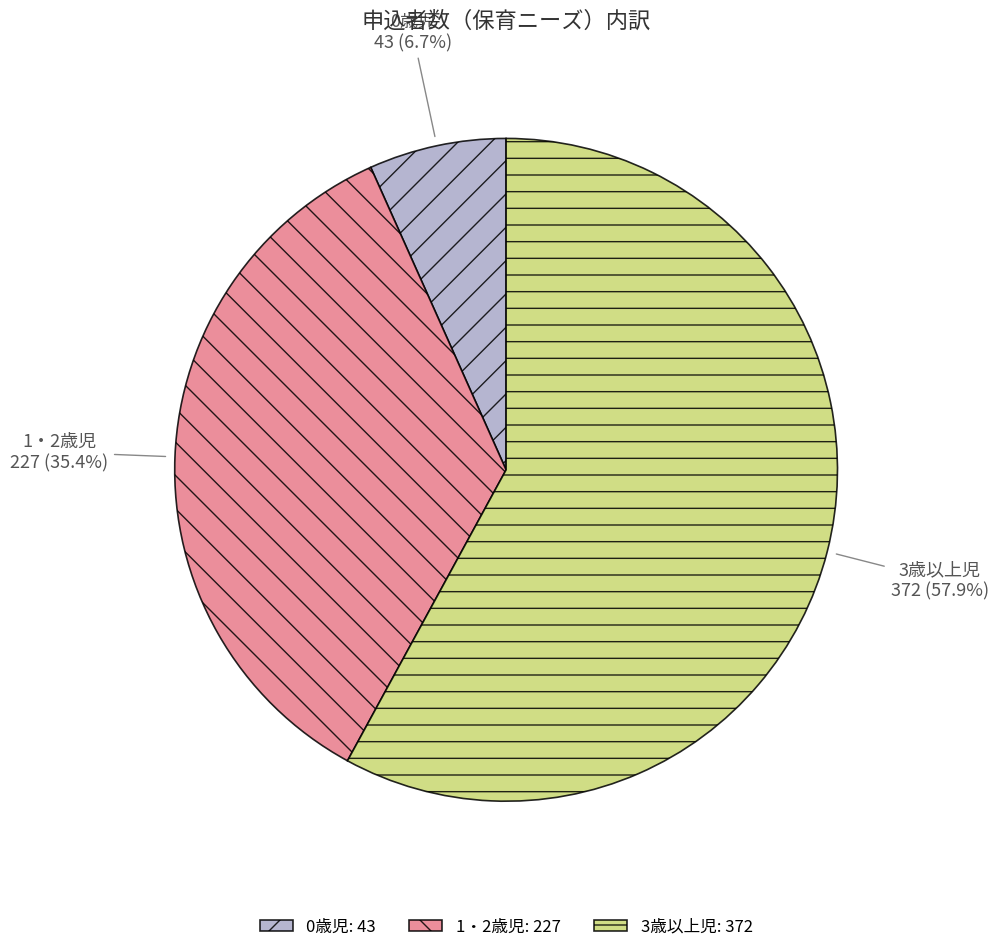

Do 3歳以上児 and 1・2歳児 together represent more than half of the pie?

Yes